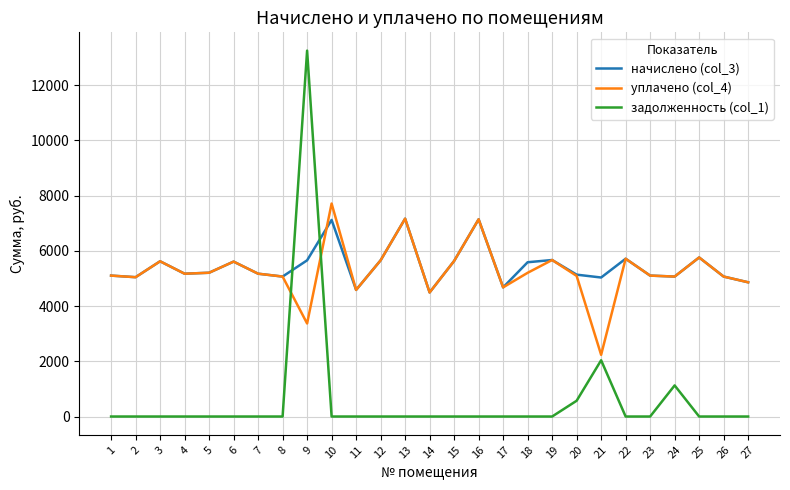

What is the maximum value shown in the chart?

13250.9